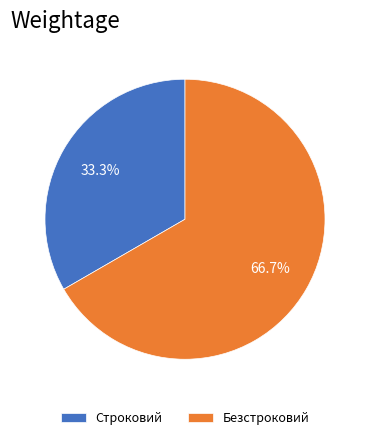

To the nearest percent, what percentage of the pie is Безстроковий?

67%